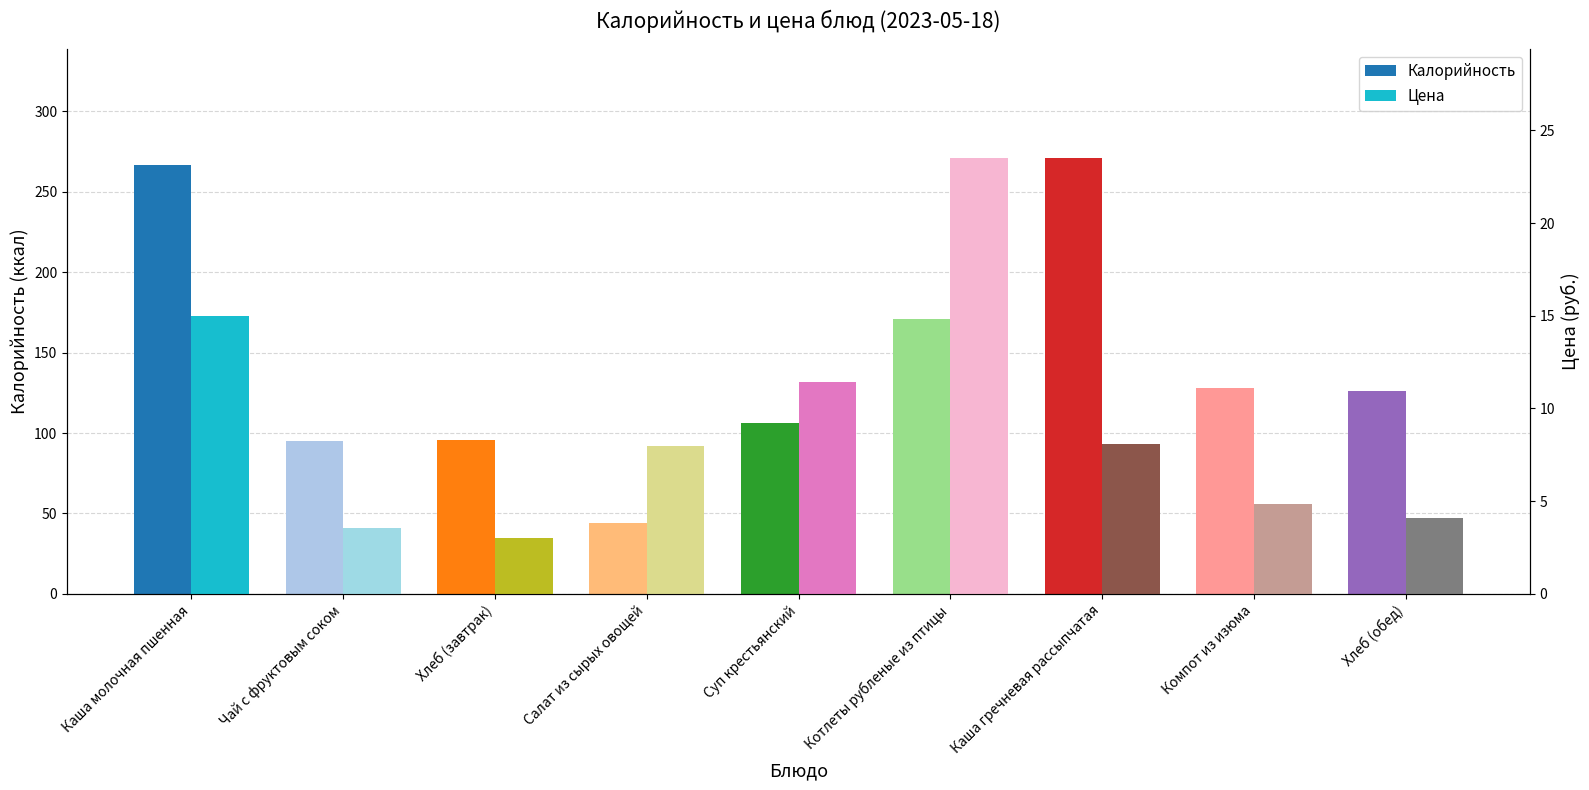

Rank the categories by Цена value from lowest to highest.

Хлеб (завтрак), Чай с фруктовым соком, Хлеб (обед), Компот из изюма, Салат из сырых овощей, Каша гречневая рассыпчатая, Суп крестьянский, Каша молочная пшенная, Котлеты рубленые из птицы